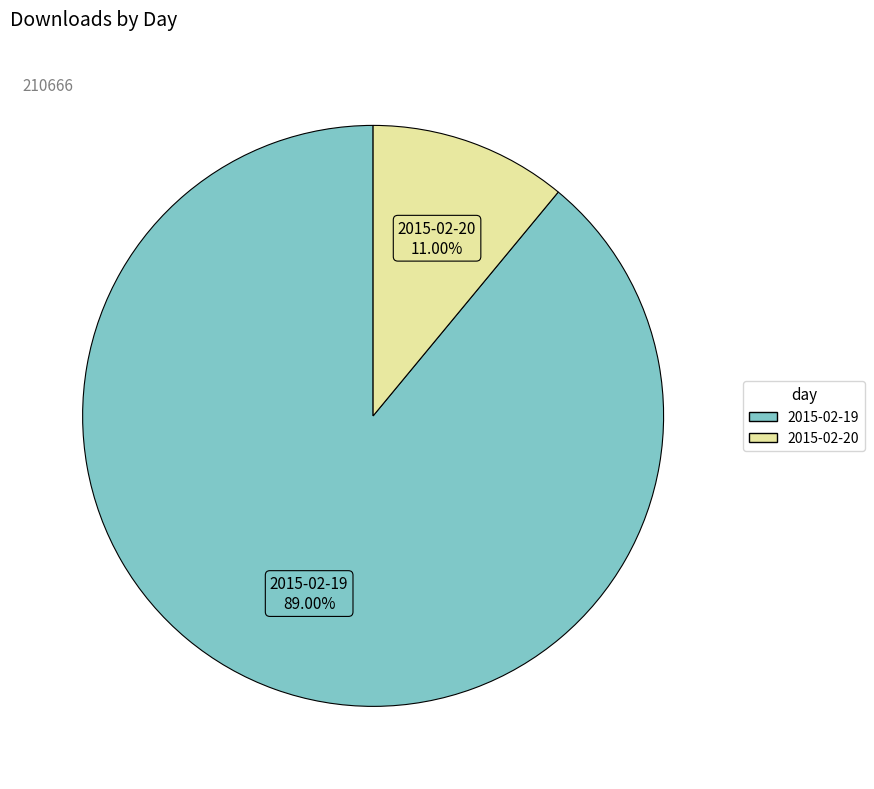

To the nearest percent, what portion does 2015-02-19 represent?

89%